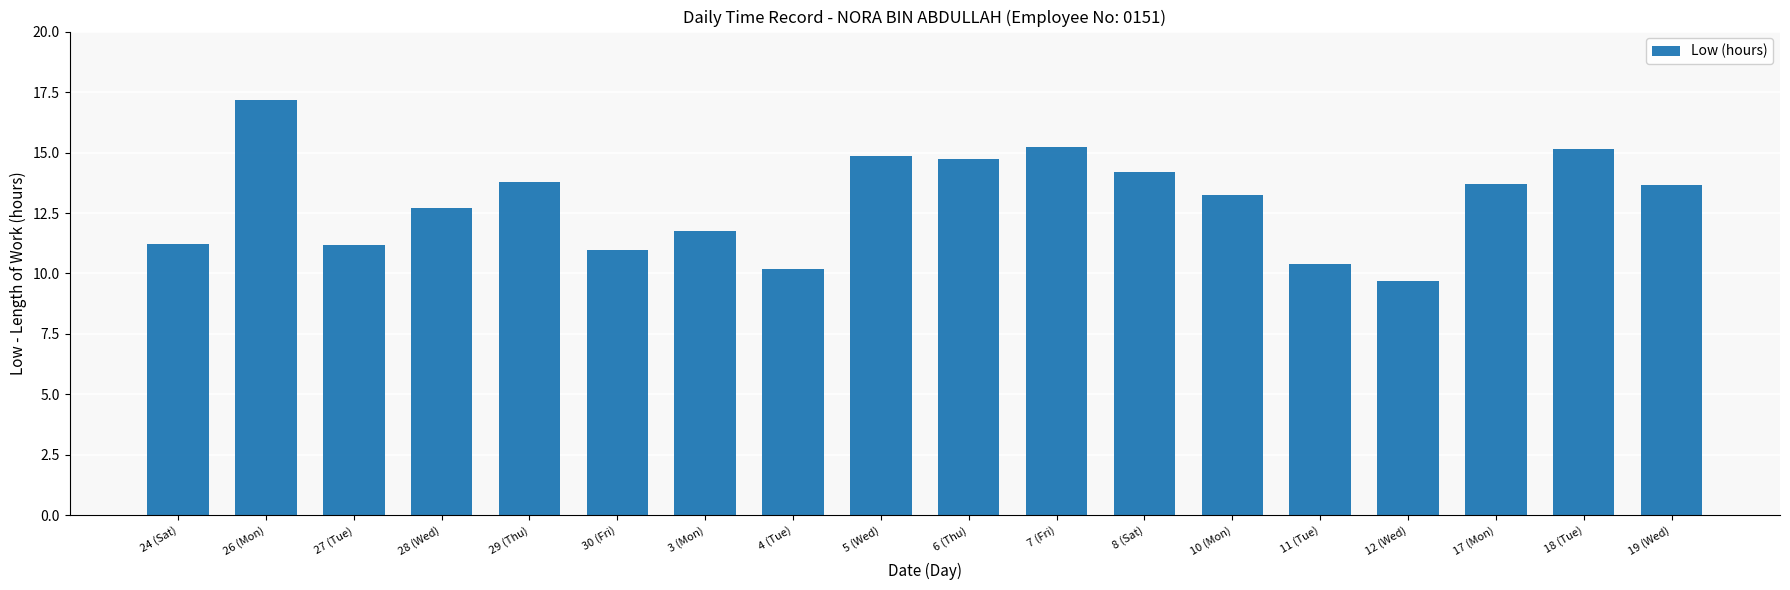

At which label does the data first exceed 13?

26 (Mon)